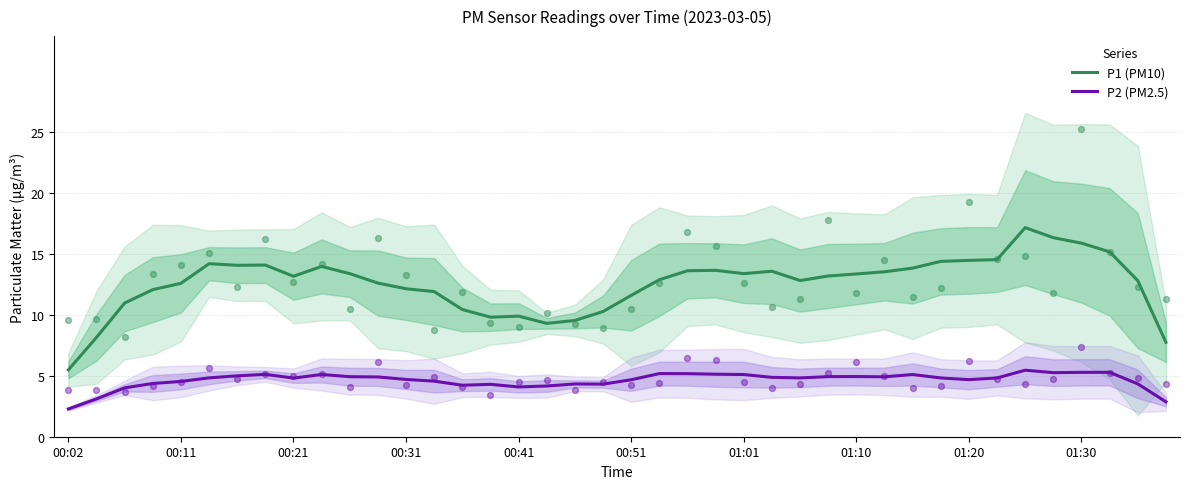

Which series has the largest Y range (max minus min)?

P1 (PM10)